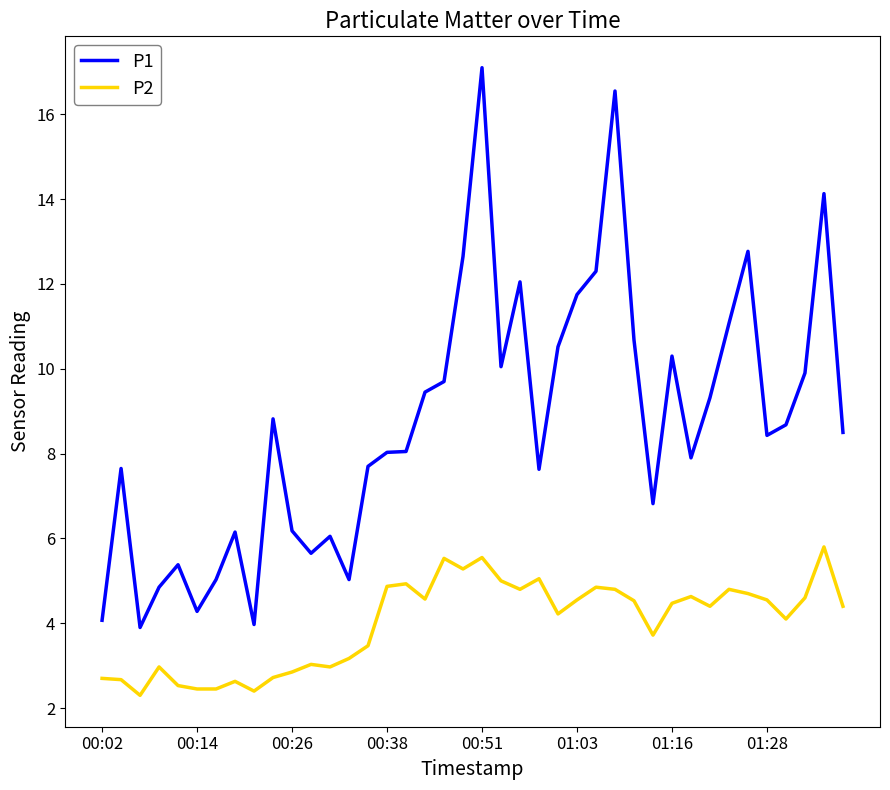

What is the difference between the maximum and minimum values in the P2 series?

3.5